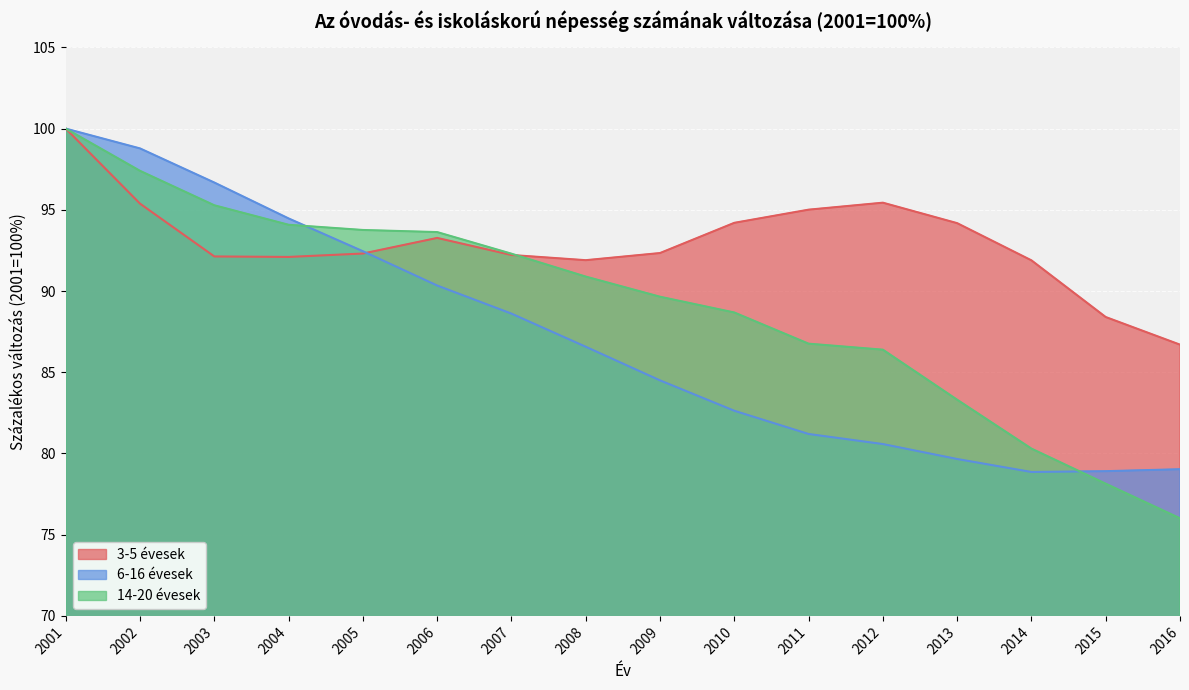

What is the maximum value shown in the chart?

100.0